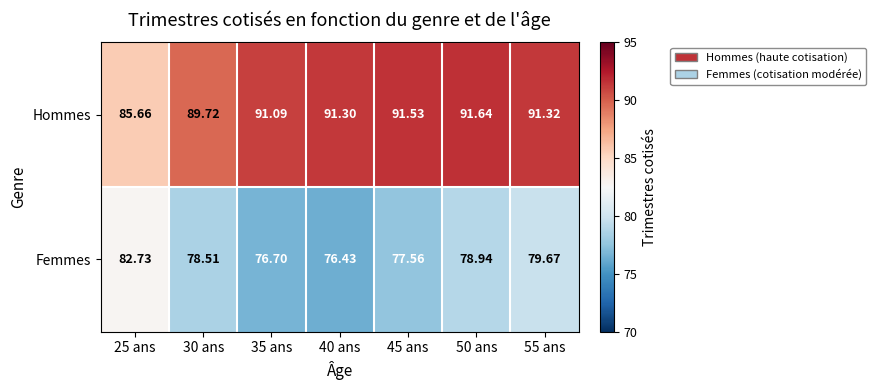

List the series in order of their overall mean, highest first.

Hommes, Femmes